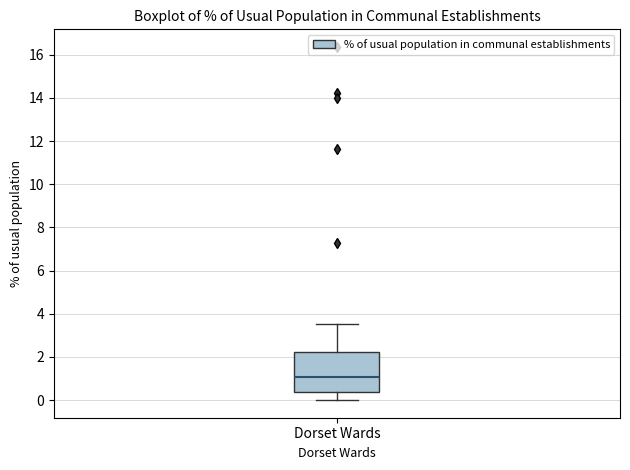

Where is the lower edge of the box for Dorset Wards on the y-axis? The values are not printed on the chart, so give them approximately, as read against the axis.

0.4